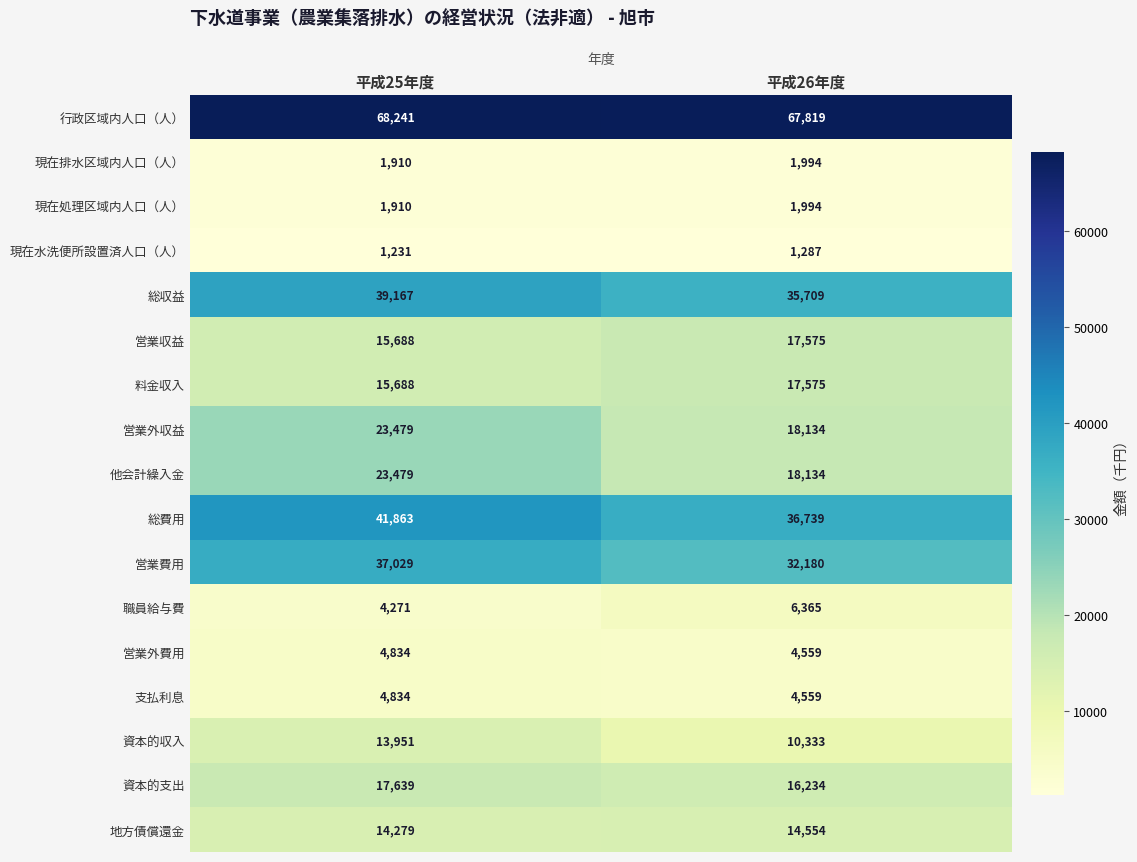

Rank the categories by 料金収入 value from lowest to highest.

平成25年度, 平成26年度